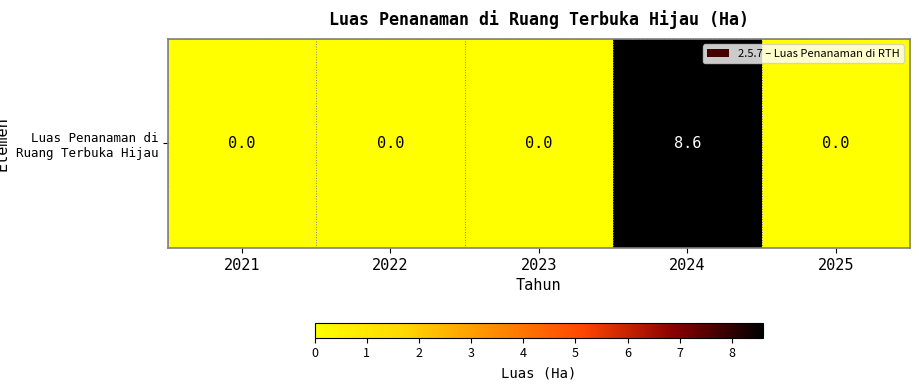

Is it true that the value at 2021 is -3.3?

False